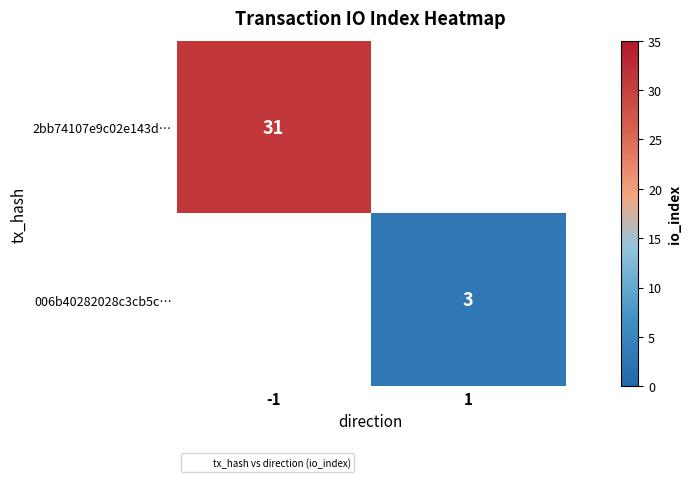

Is the value of 006b40282028c3cb5c… at 1 greater than the value of 2bb74107e9c02e143d… at -1?

No